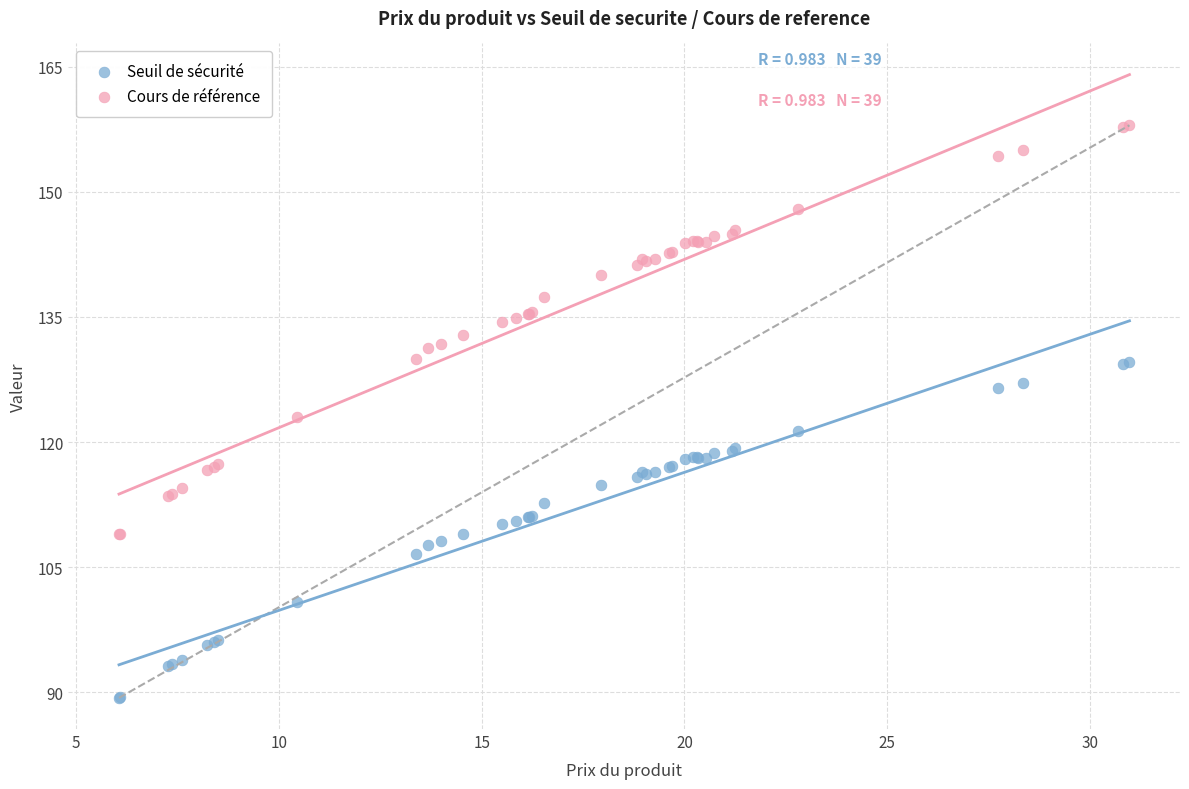

Which series reaches the maximum Y coordinate?

Cours de référence